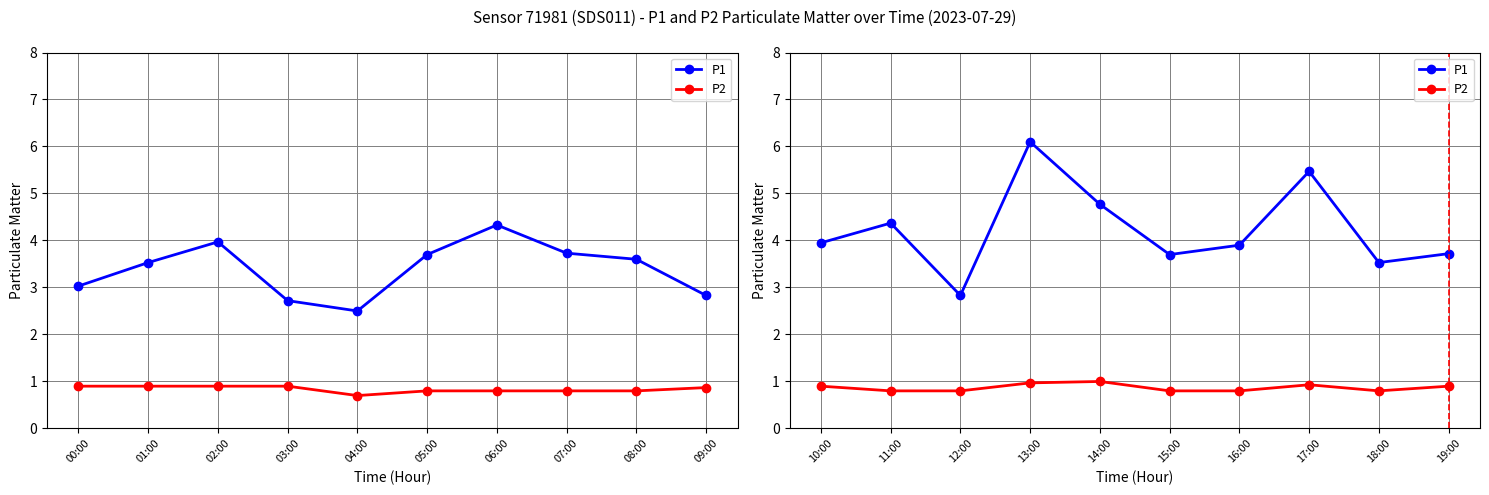

Rank the series by their average value, from lowest to highest.

P2, P1